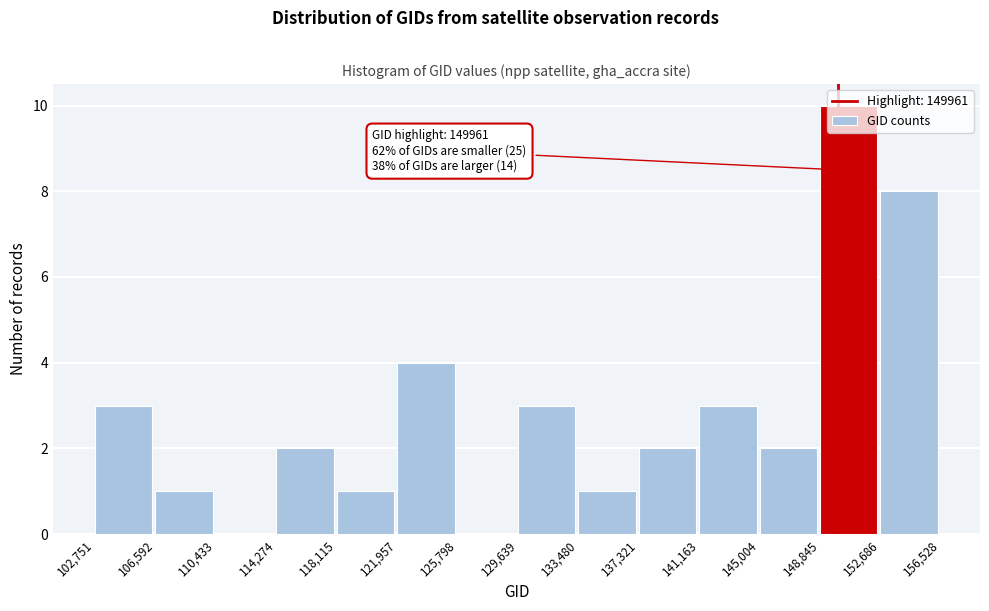

Which range on the x-axis has the tallest bar?

148,845 to 152,686